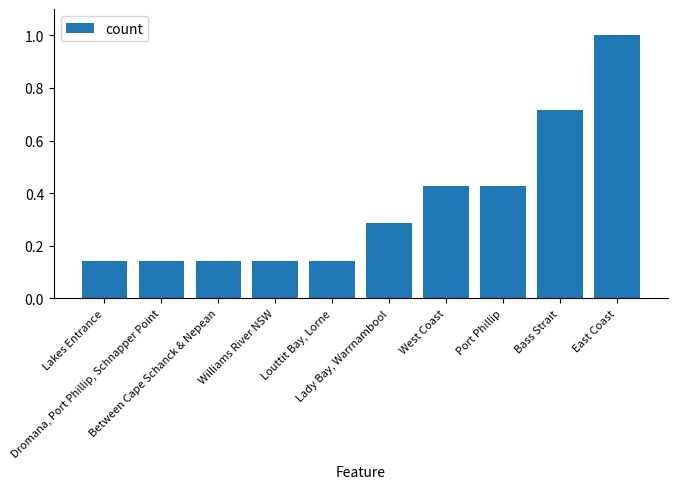

What is the maximum value shown in the chart?

1.0